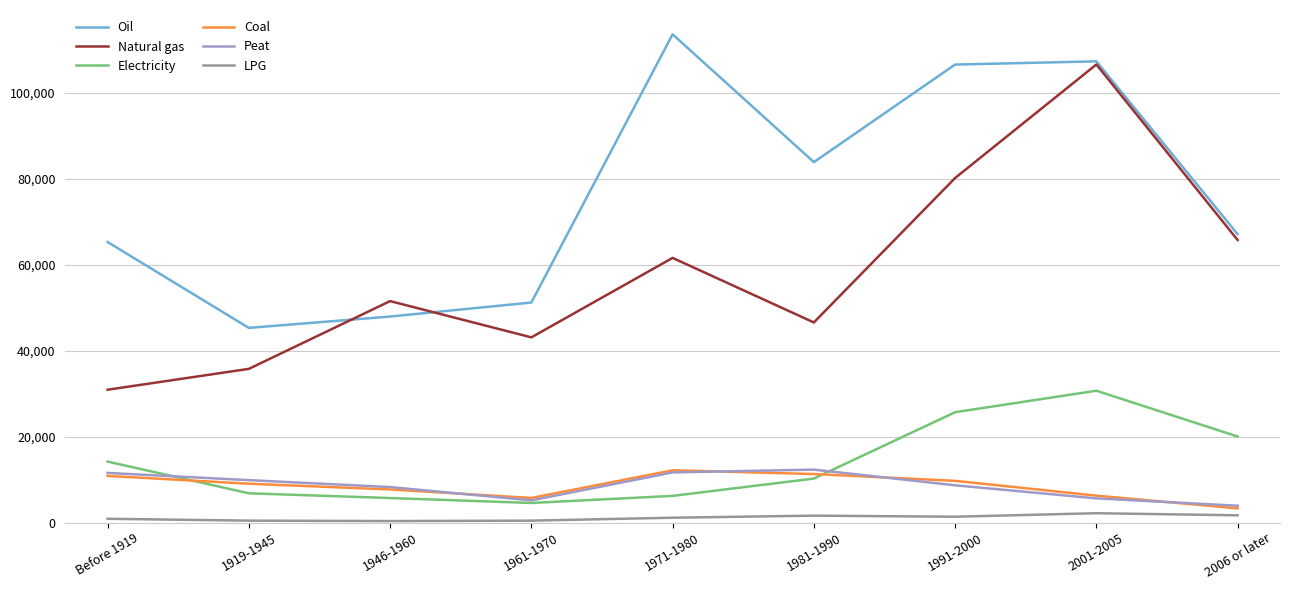

Which series has the widest spread of values?

Natural gas